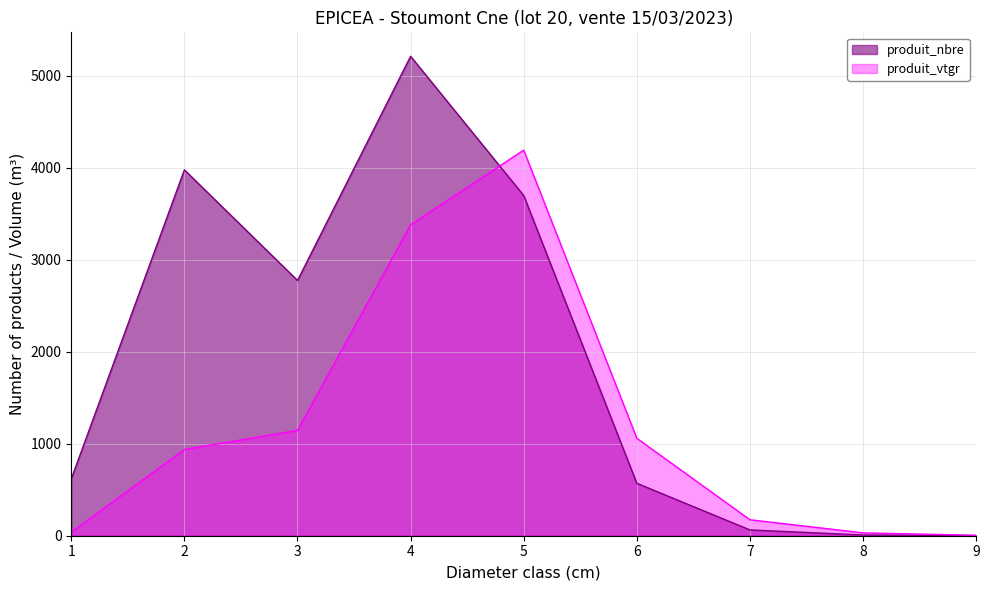

How many interior local peaks does the produit_vtgr series have?

1